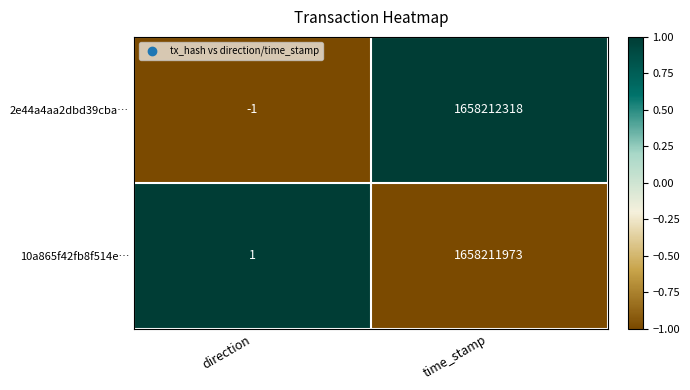

The 2e44a4aa2dbd39cba… series shows -2 at direction. True or false?

False